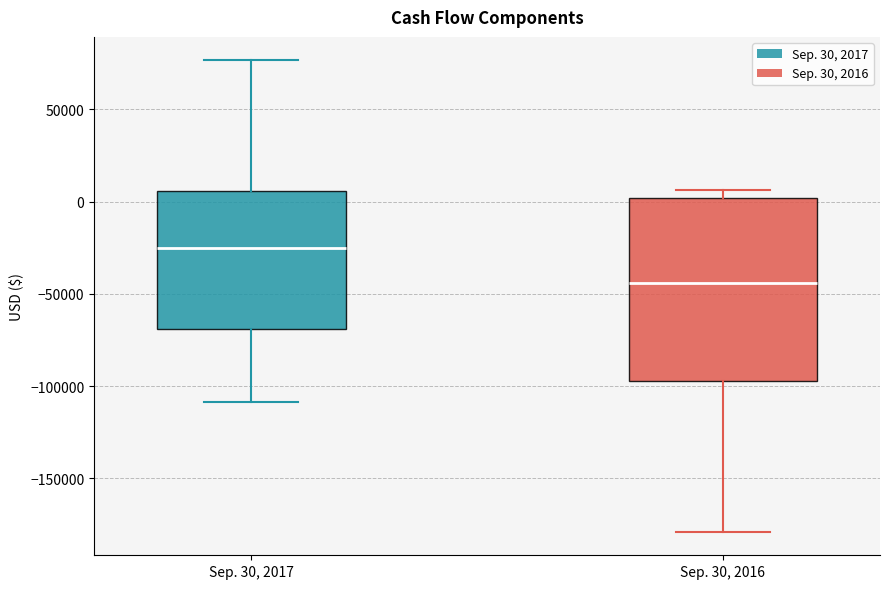

Where does the lower whisker of the box for Sep. 30, 2016 end on the y-axis? The values are not printed on the chart, so give them approximately, as read against the axis.

-180000